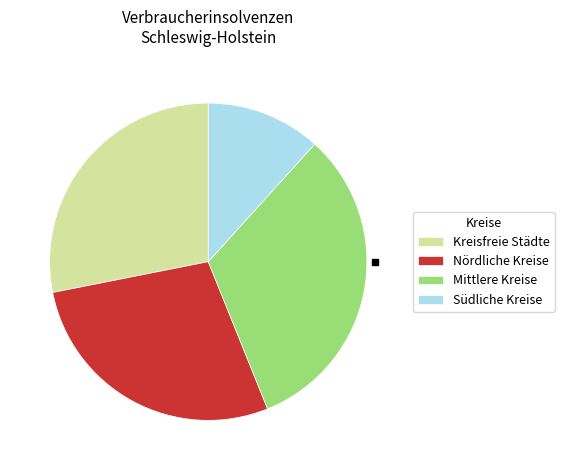

Is there a majority slice in this chart?

No